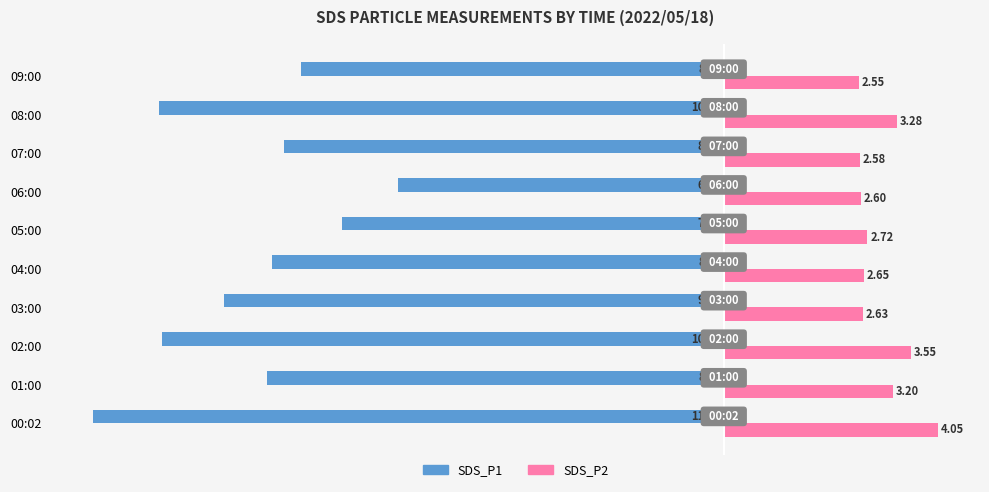

List the series in order of their peak value, lowest first.

SDS_P1, SDS_P2